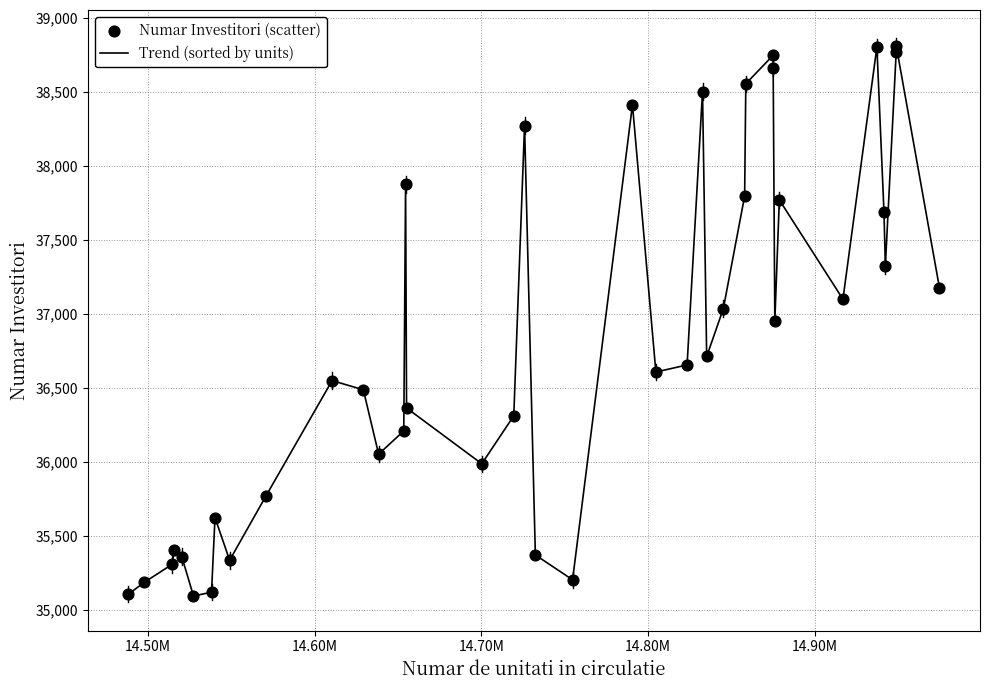

What is the minimum value shown in the chart?

35092